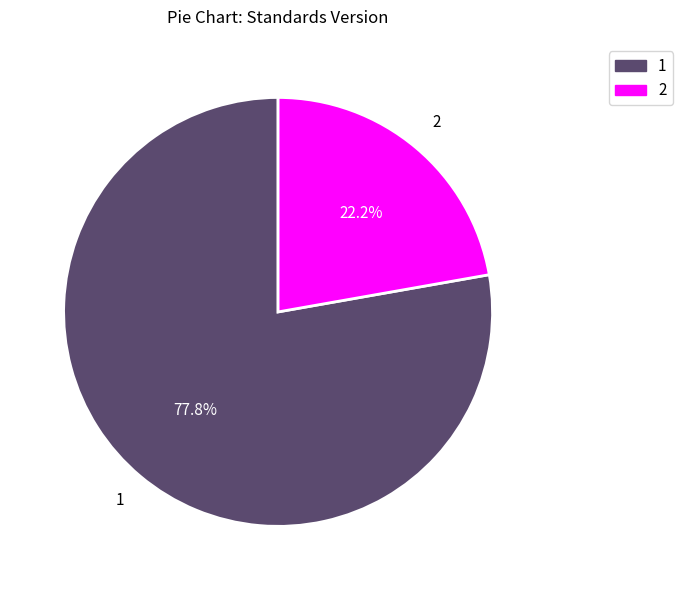

Approximately how many times larger is the value at 2 compared to 1?

0.3